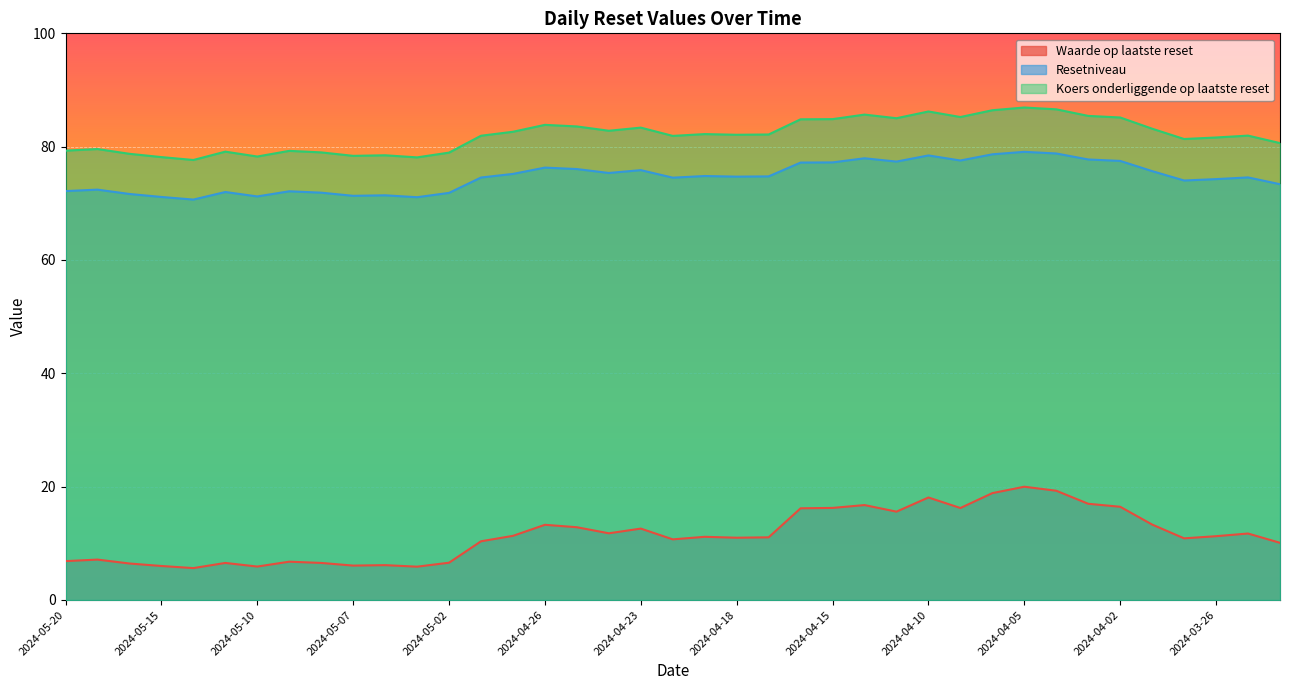

What is the average value of the Koers onderliggende op laatste reset series?

82.1